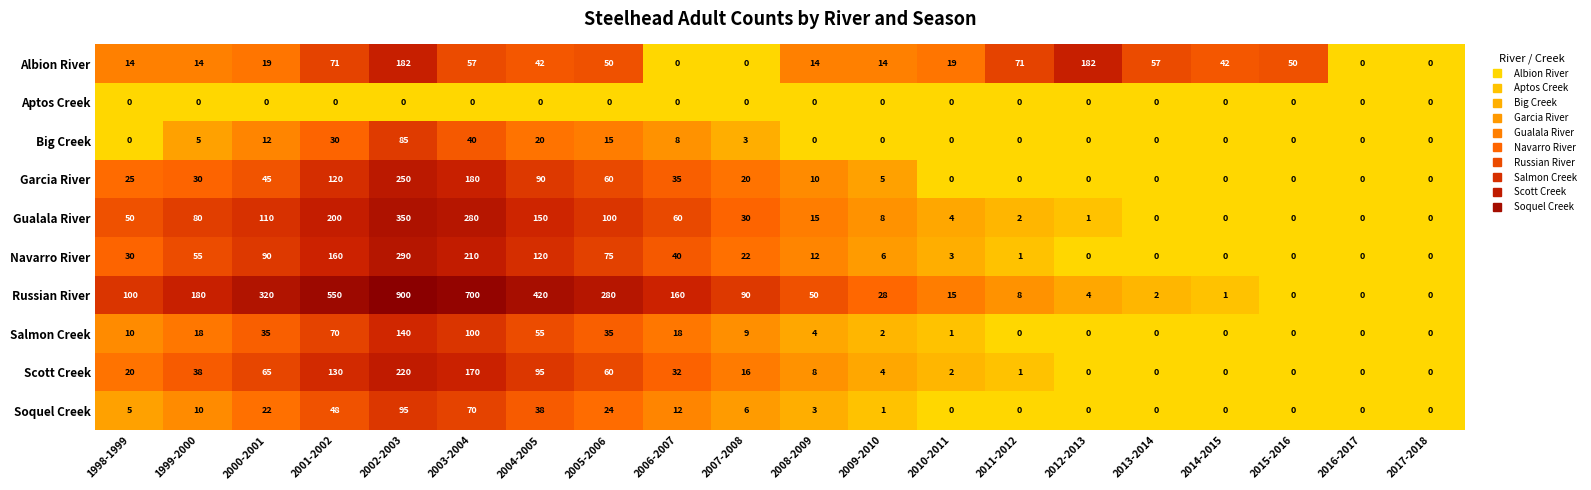

At which label is Soquel Creek closest to 47?

2001-2002